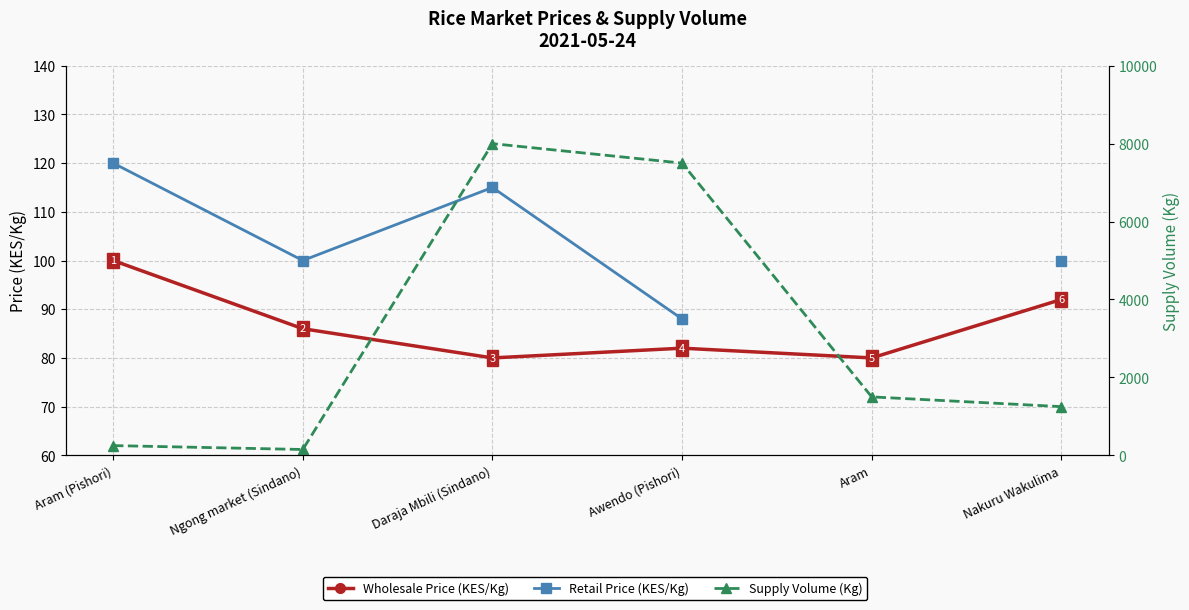

At which category does Retail Price (KES/Kg) reach its first local peak?

Daraja Mbili (Sindano)